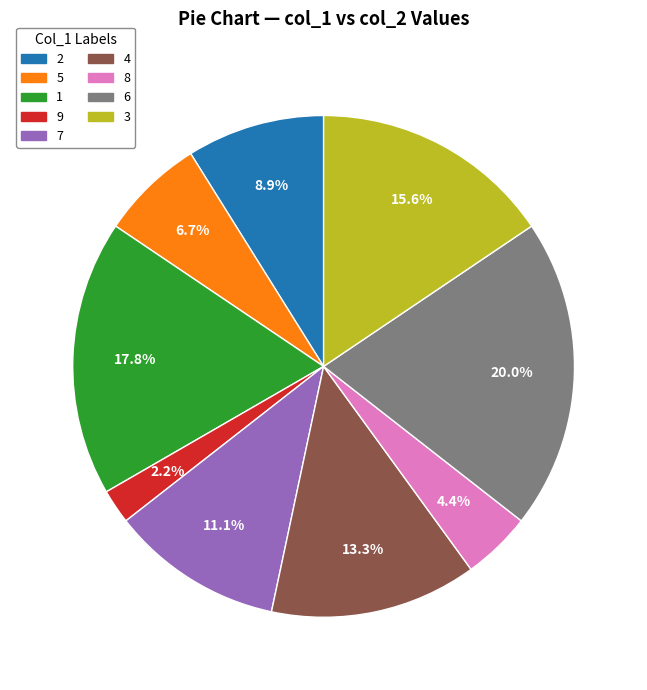

Is there a majority slice in this chart?

No